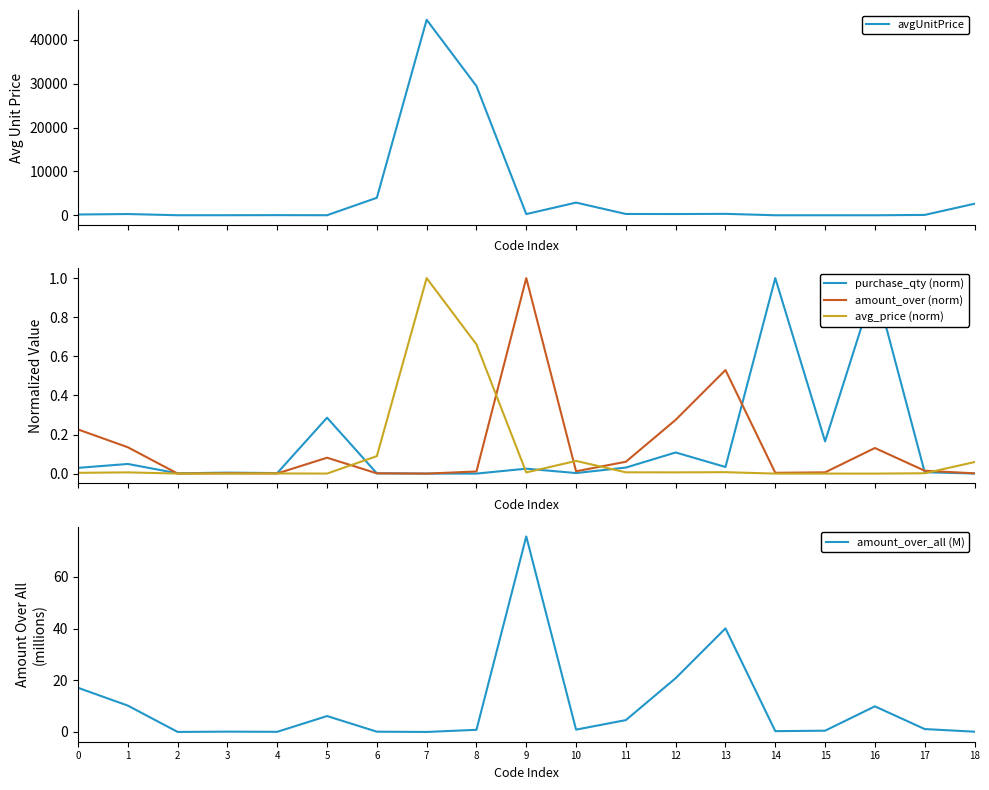

What is the difference between the second highest and minimum values in the amount_over_all (M) series?

40.1